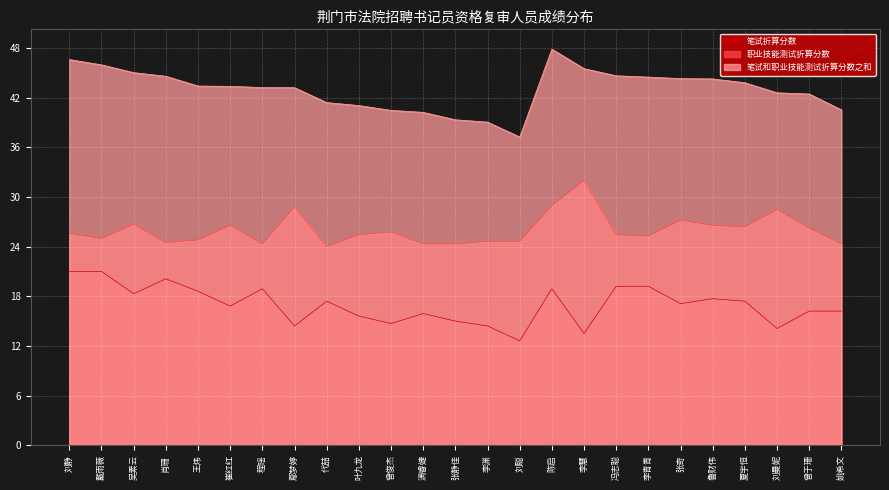

List the series in order of their overall mean, highest first.

笔试和职业技能测试折算分数之和, 职业技能测试折算分数, 笔试折算分数